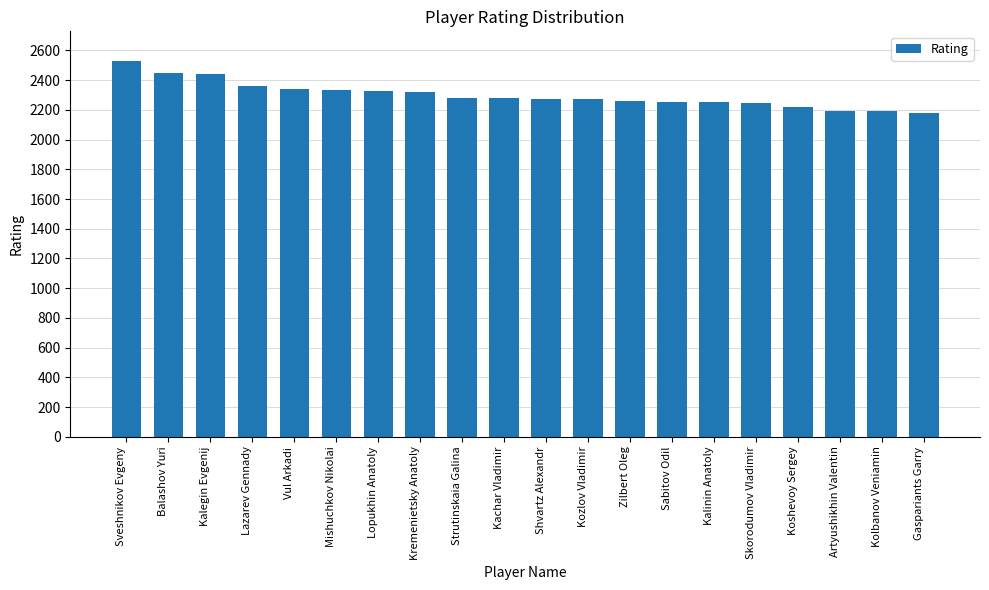

What is the greatest value displayed?

2528